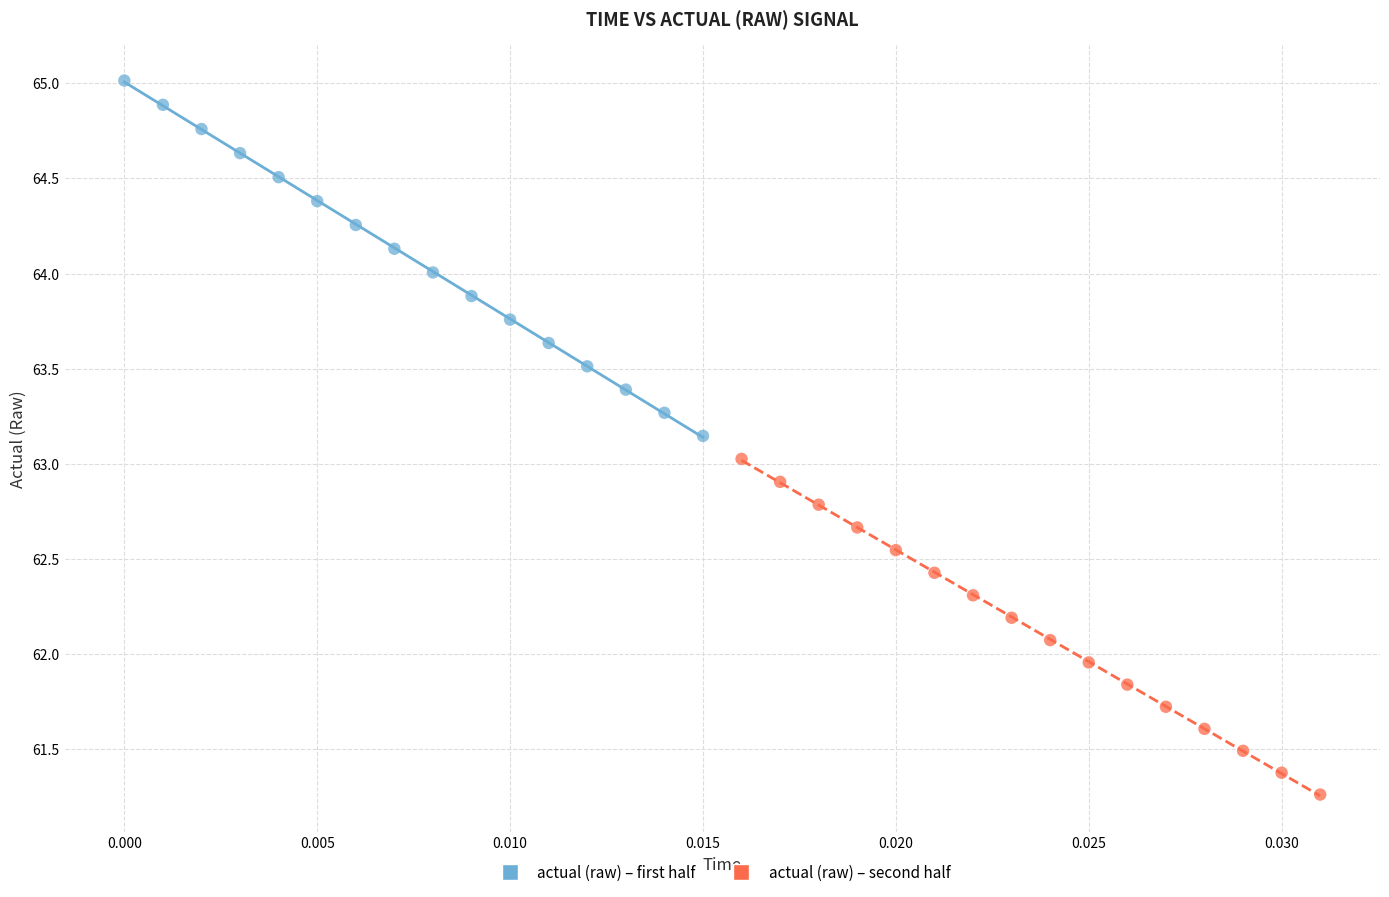

Which series contains the lowest Y value?

actual (raw) – second half